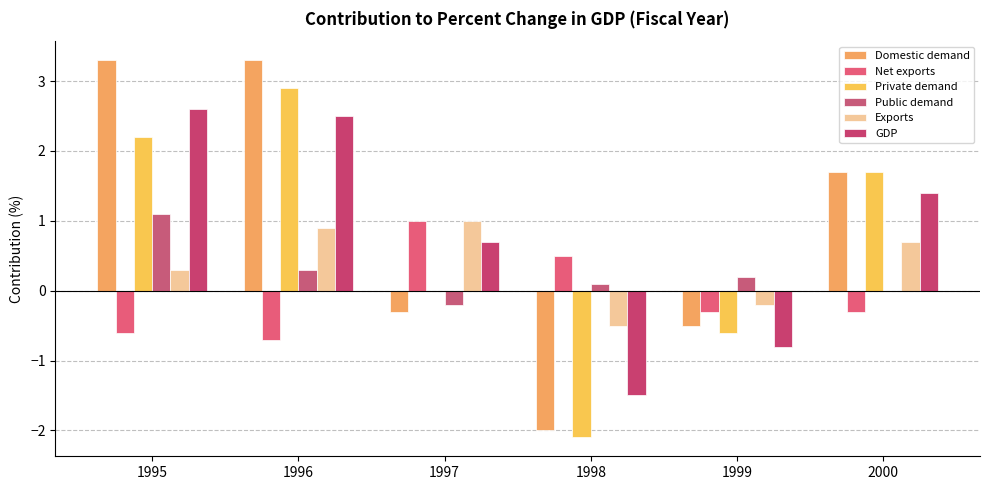

Is the value of Private demand at 1996 greater than the value of GDP at 1997?

Yes